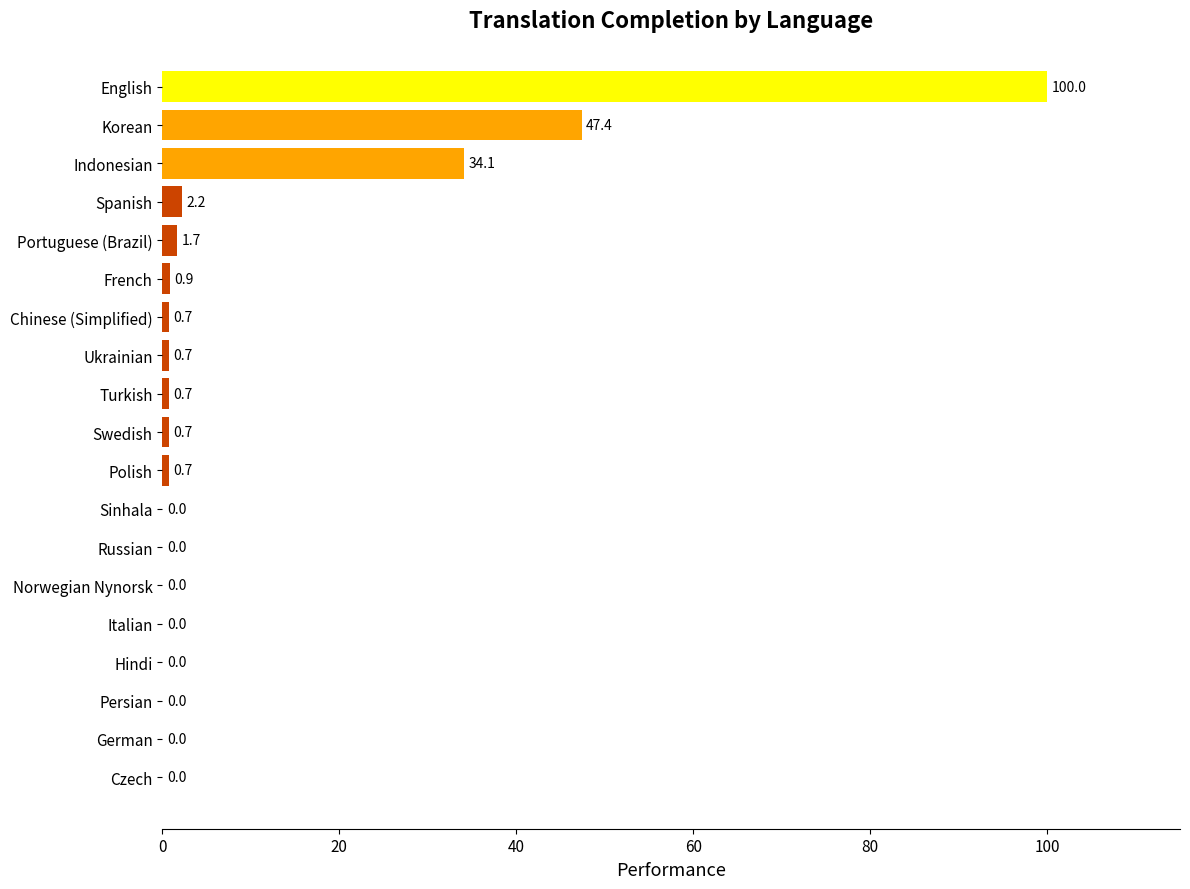

The value at Czech is 0.0. True or false?

True